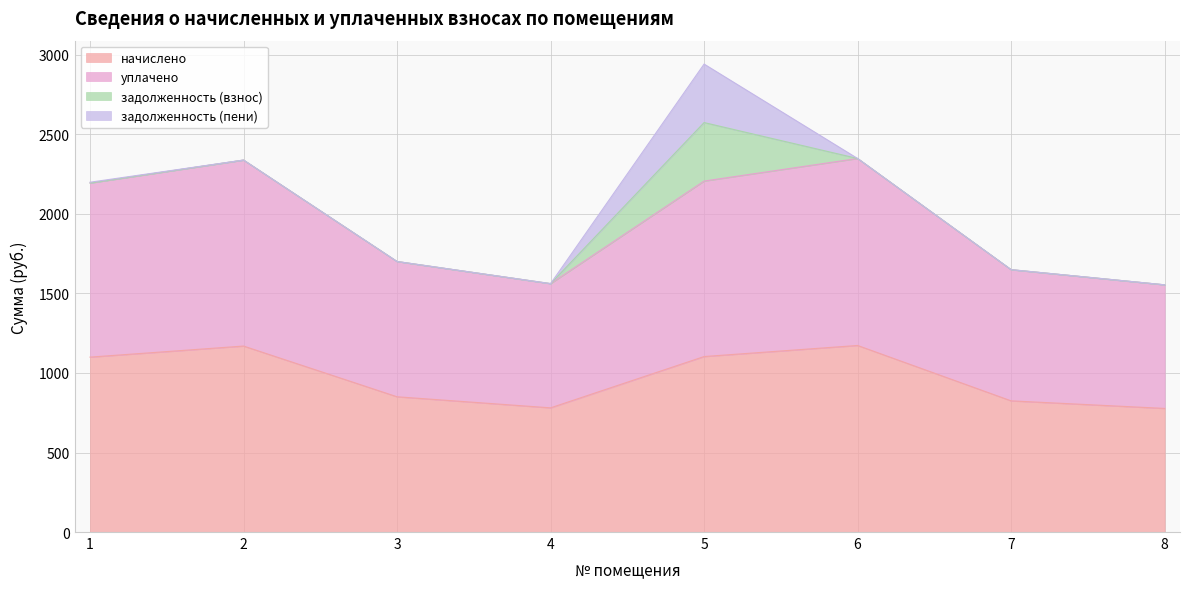

True or false: уплачено and начислено cross at least once.

False